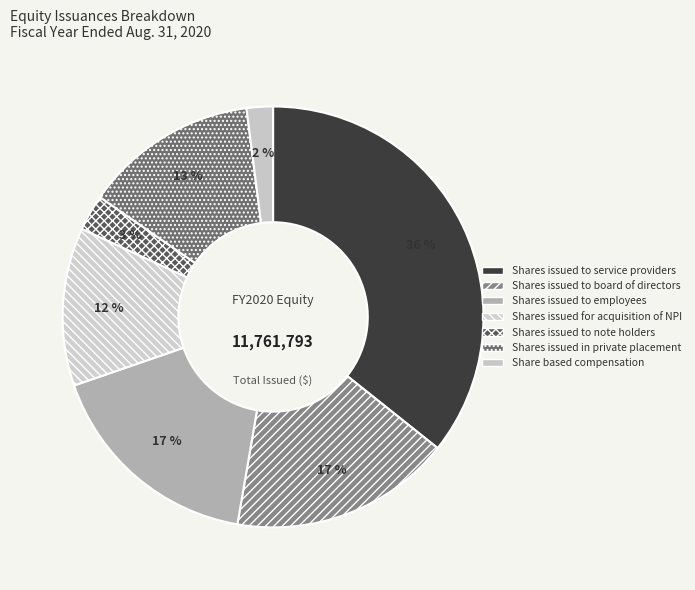

Is Shares issued to employees the majority of the pie?

No